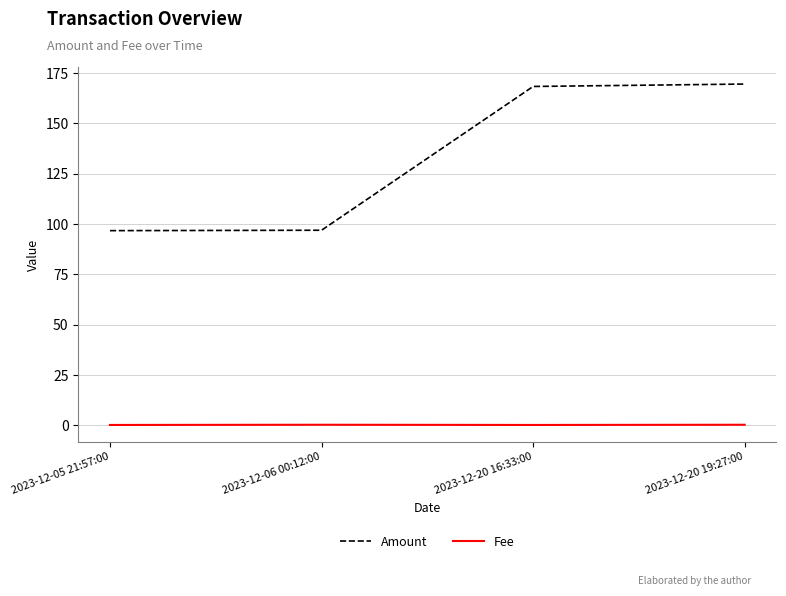

Is it true that Amount equals 34.8 at 2023-12-05 21:57:00?

False